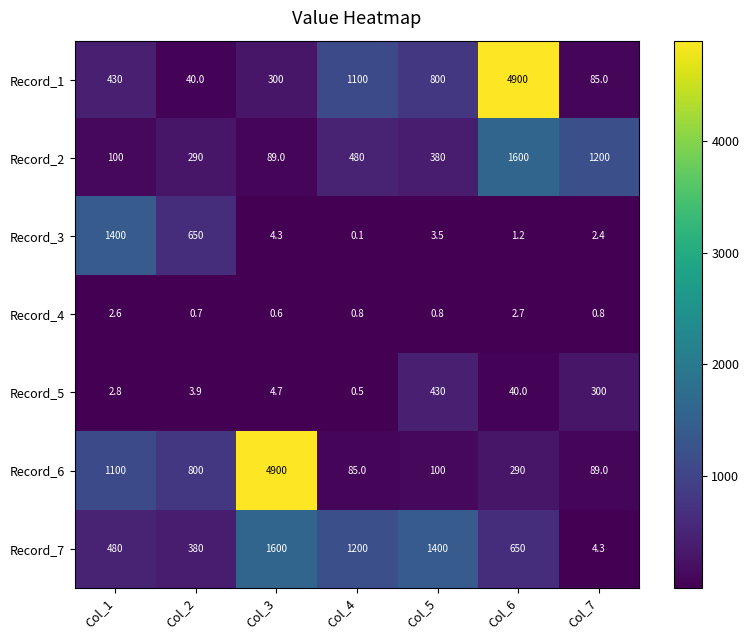

Where does the Record_5 series first go above 4?

Col_3